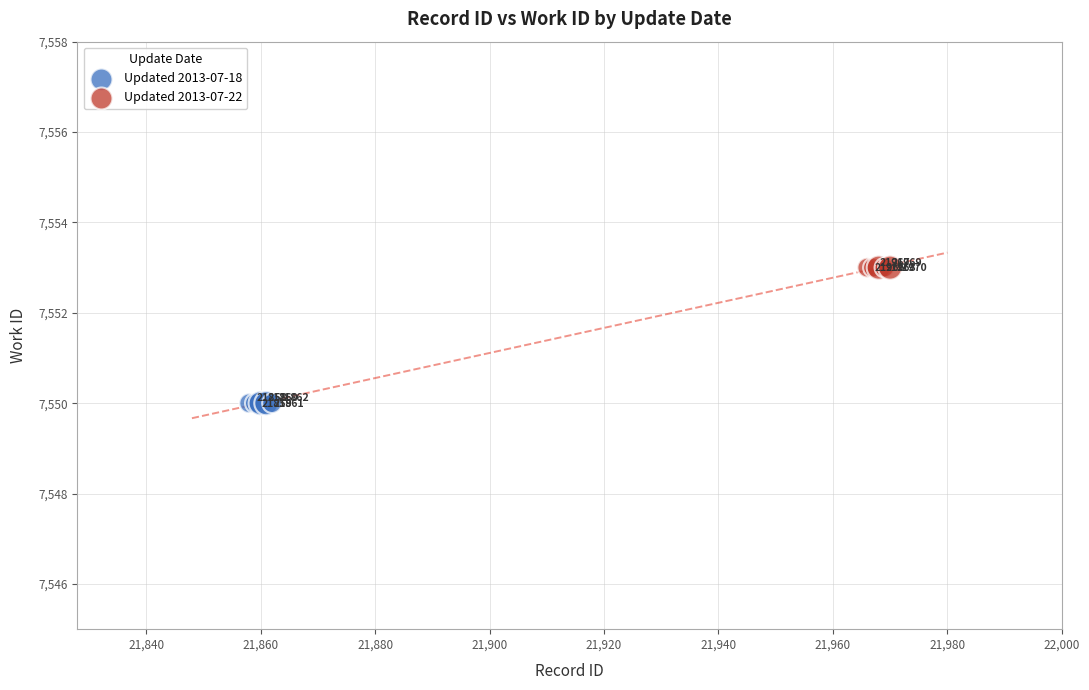

Which series contains the lowest Y value?

Updated 2013-07-18